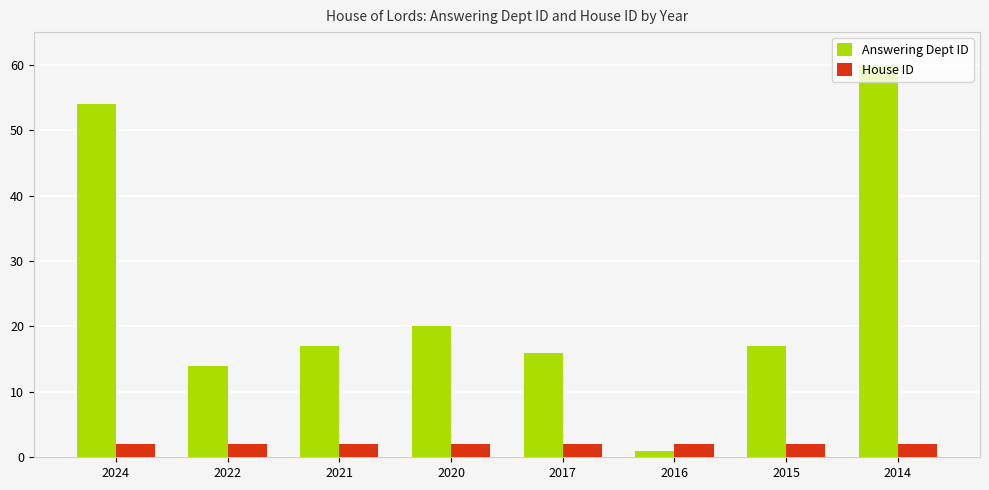

True or false: House ID has a value of 2 at 2014.

True